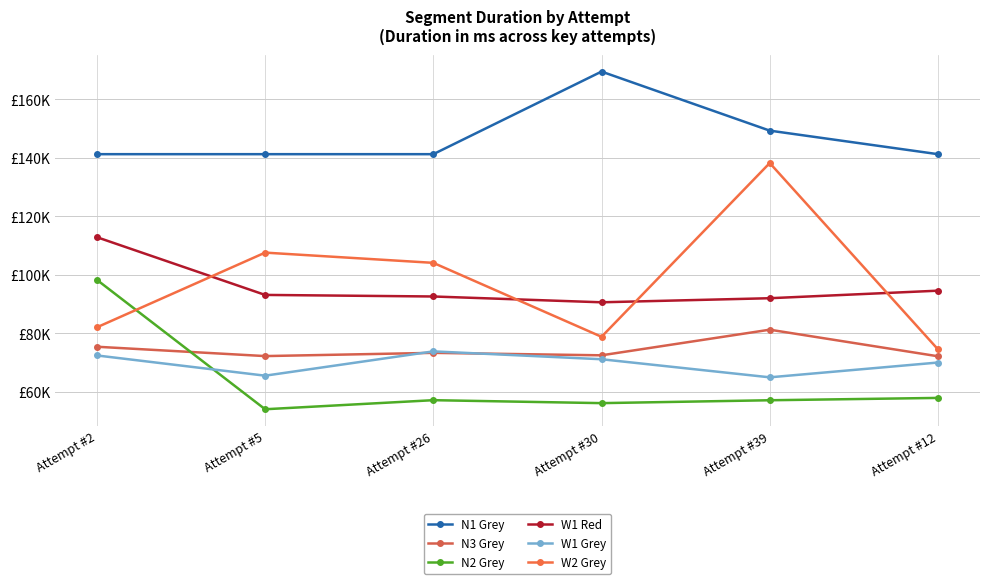

How many interior local peaks does the N2 Grey series have?

1